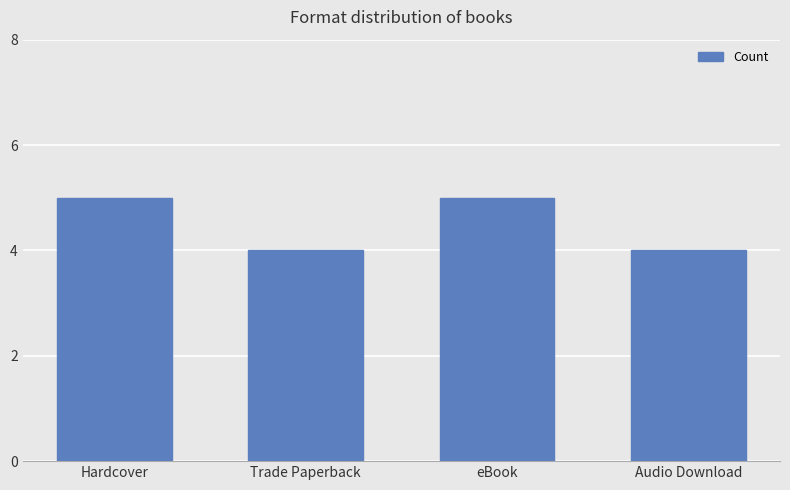

The value at eBook is 5. True or false?

True